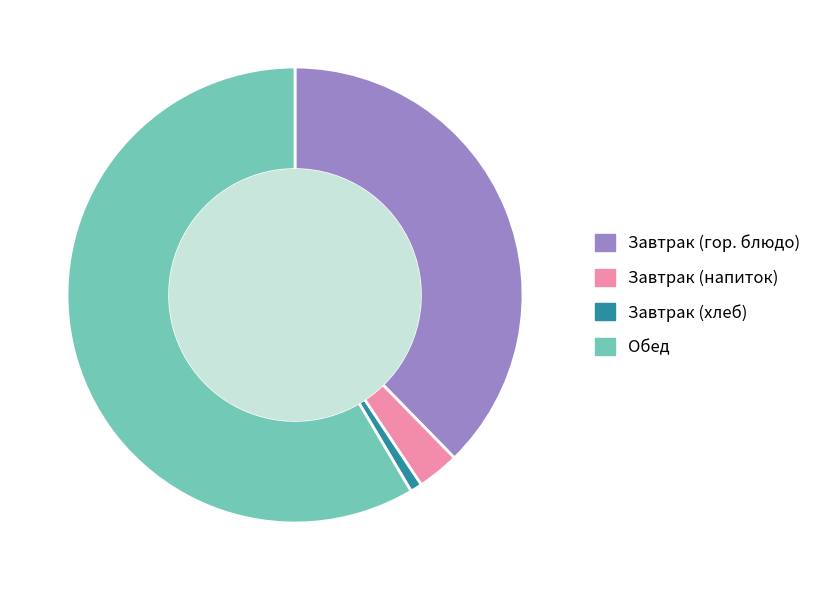

Count the number of slices in the pie.

4